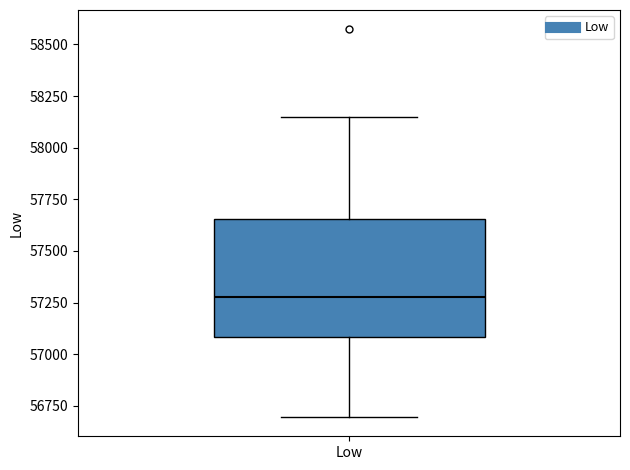

Transcribe this box plot: give where the median line is, the range the box spans, and where the two whiskers end, as read against the y-axis. The values are not printed on the chart, so give them approximately, as read against the axis.

median 57300, box 57100 to 57650, whiskers 56700 to 58150